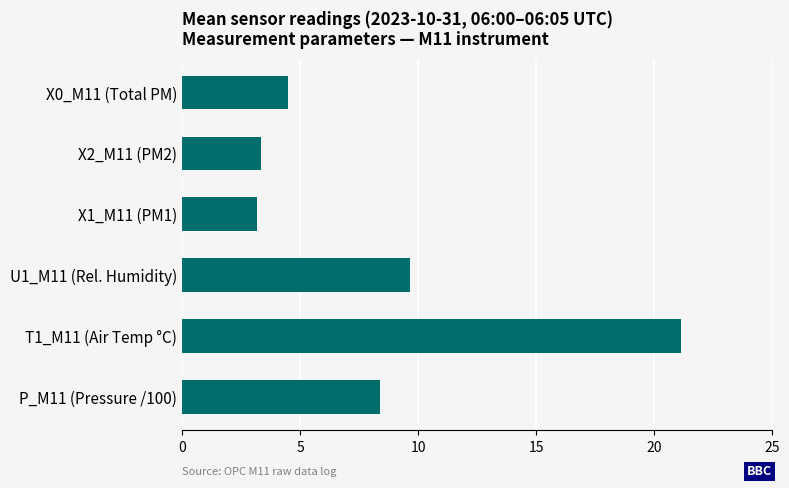

Where is the data nearest to the value 12?

U1_M11 (Rel. Humidity)